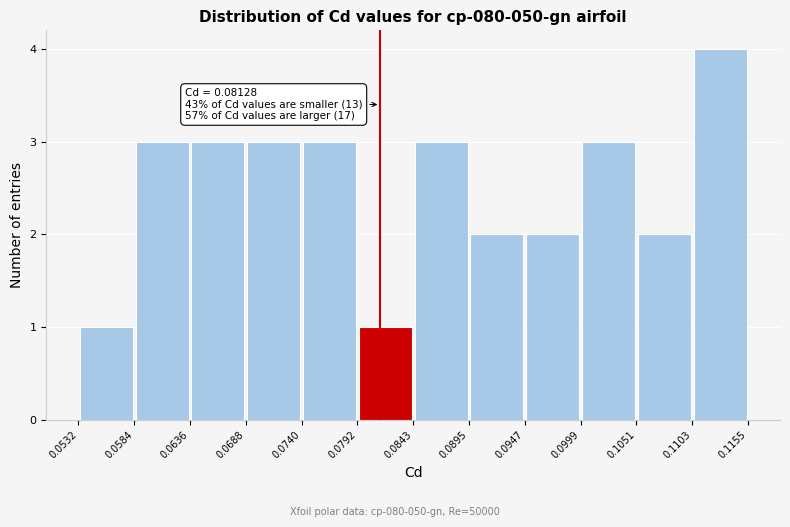

Which range on the x-axis has the tallest bar?

0.1103 to 0.1155